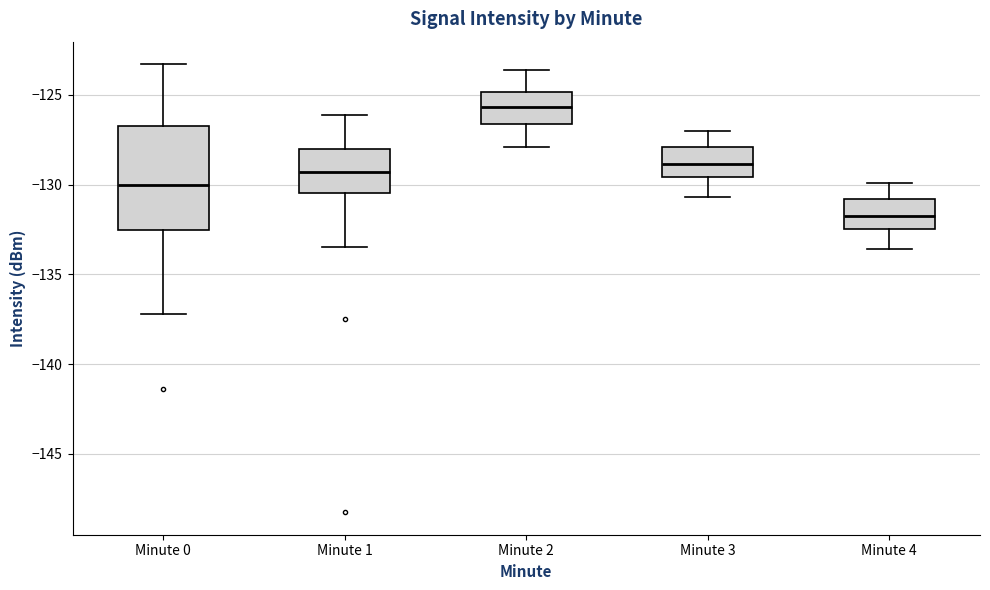

Reading left to right, read every box against the y-axis: the position of its median line, the range the box covers, and the ends of its whiskers. The values are not printed on the chart, so give them approximately, as read against the axis.

Minute 0: median -130.0, box -132.5 to -127.0, whiskers -137.0 to -123.5
Minute 1: median -129.5, box -130.5 to -128.0, whiskers -133.5 to -126.0
Minute 2: median -125.5, box -126.5 to -125.0, whiskers -128.0 to -123.5
Minute 3: median -129.0, box -129.5 to -128.0, whiskers -130.5 to -127.0
Minute 4: median -131.5, box -132.5 to -131.0, whiskers -133.5 to -130.0